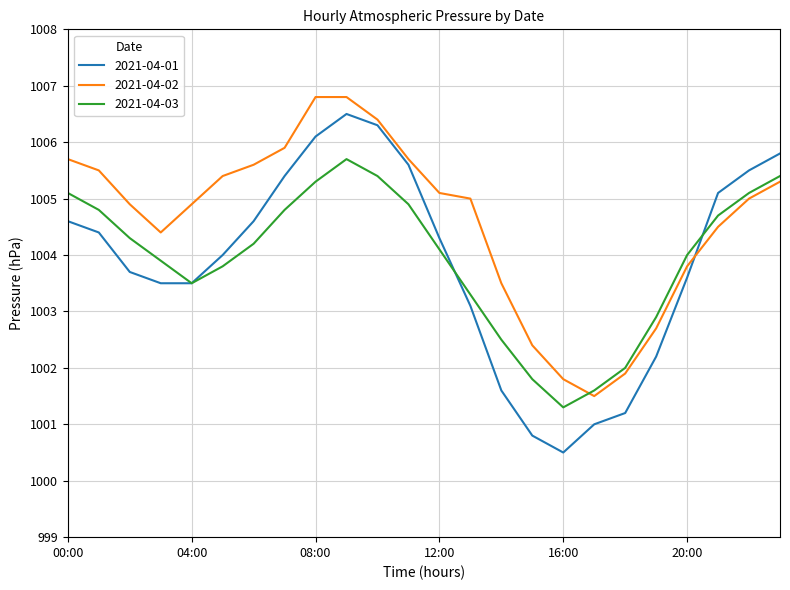

What is the minimum value for 2021-04-02?

1001.5